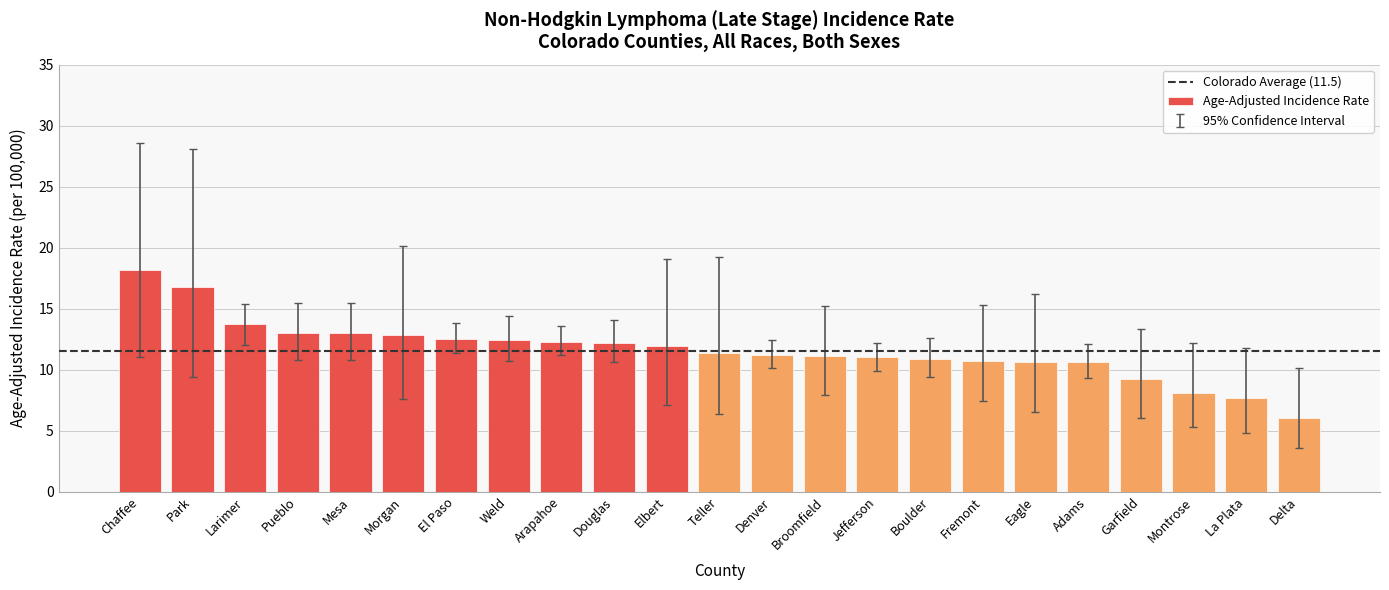

Which category has the highest value across all series?

Chaffee